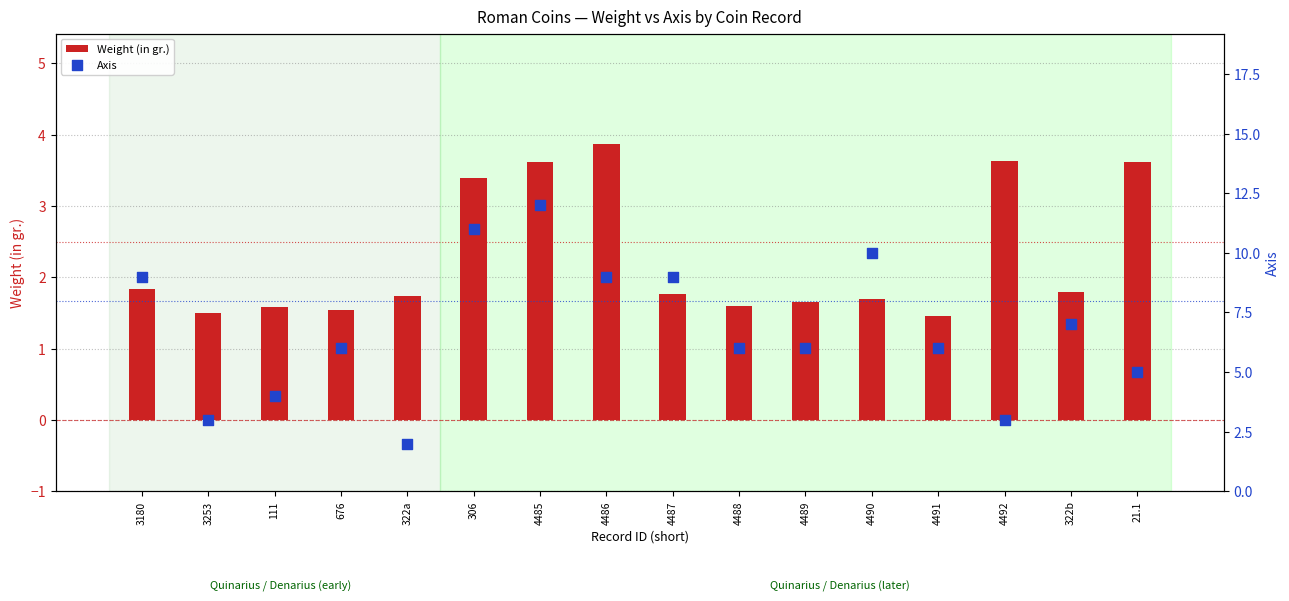

Which series reaches the maximum Y coordinate?

Axis